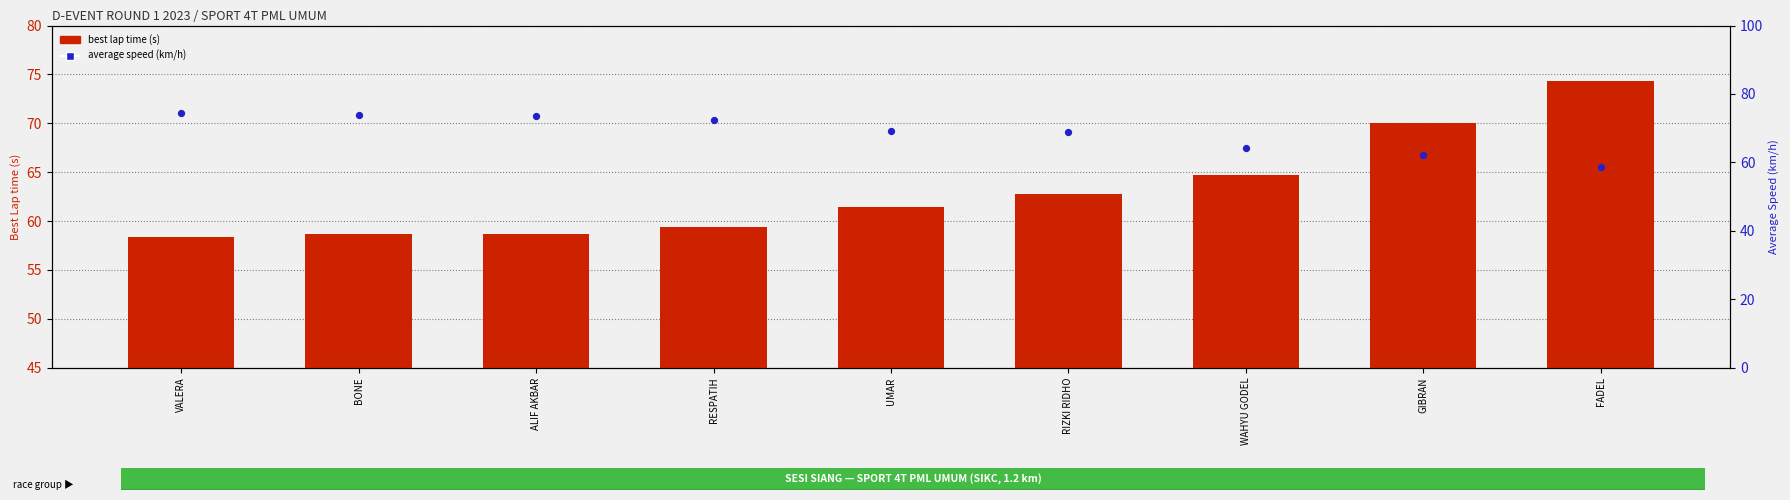

Is the value of average speed (km/h) at VALERA greater than the value of best lap time (s) at RESPATIH?

Yes